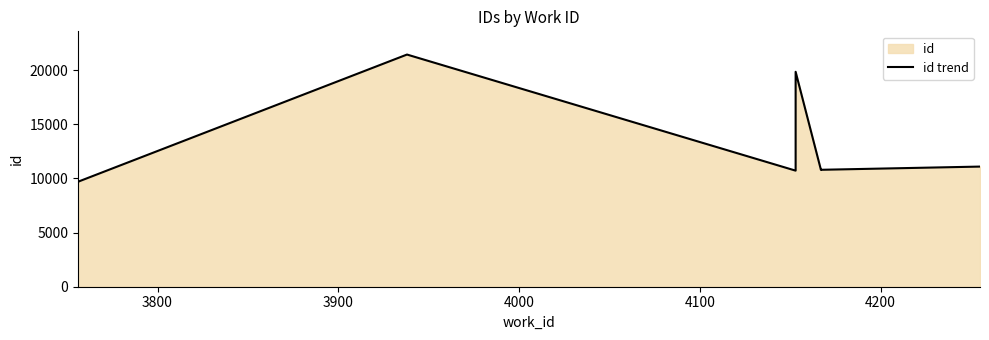

What is the difference between the values at 3900 and 4200?

10644